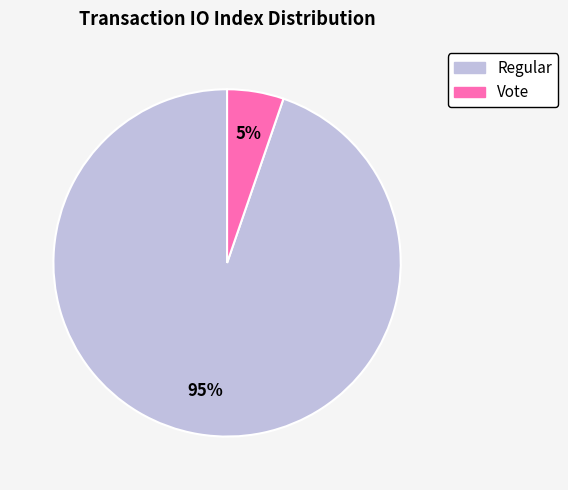

To the nearest percent, what is the average slice percentage?

50%